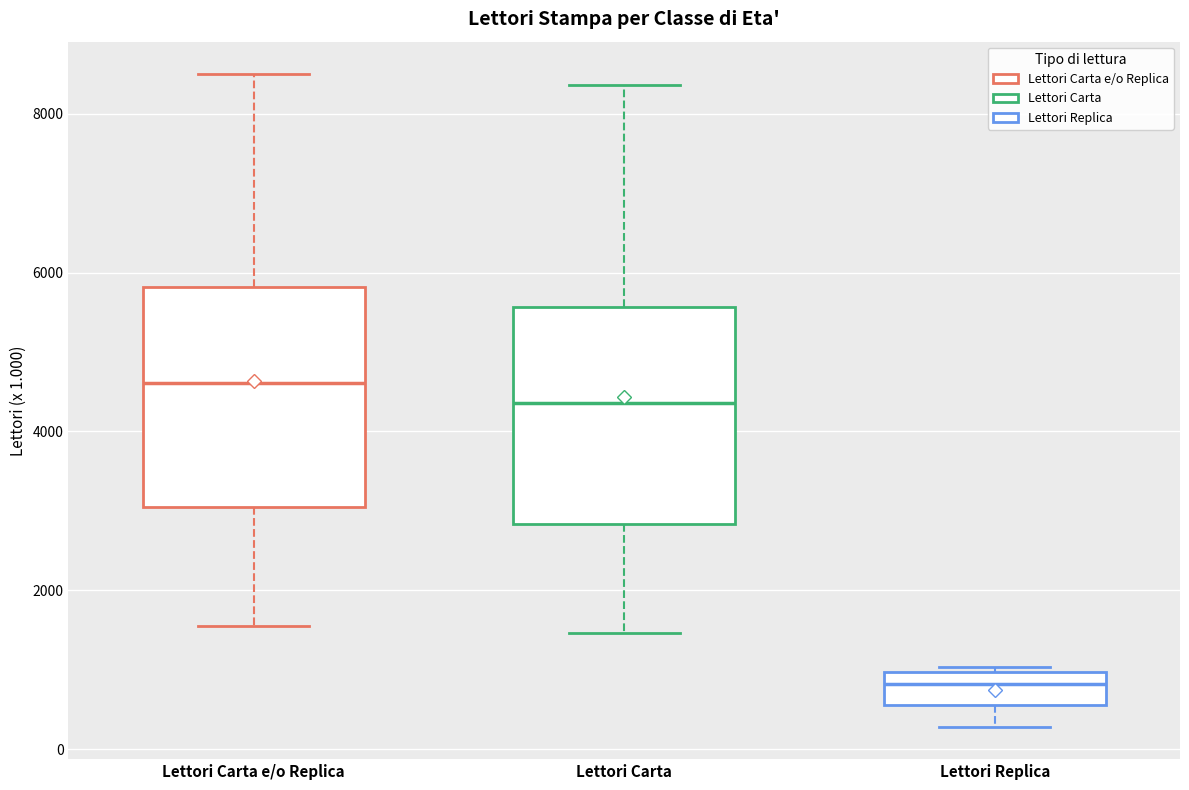

Which box has the highest median line?

Lettori Carta e/o Replica